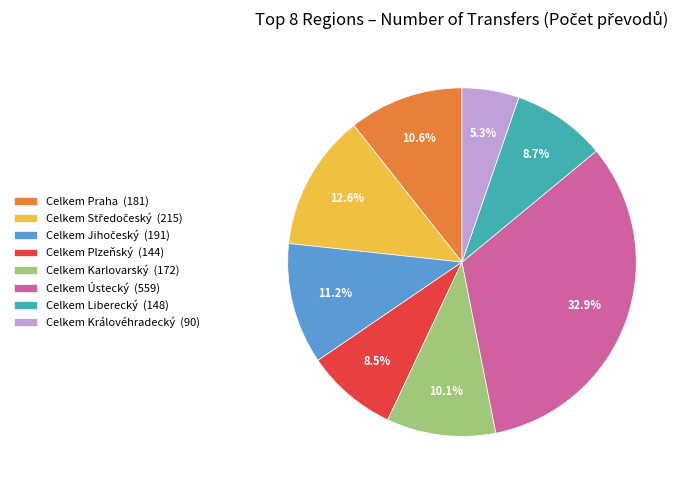

Is there a majority slice in this chart?

No